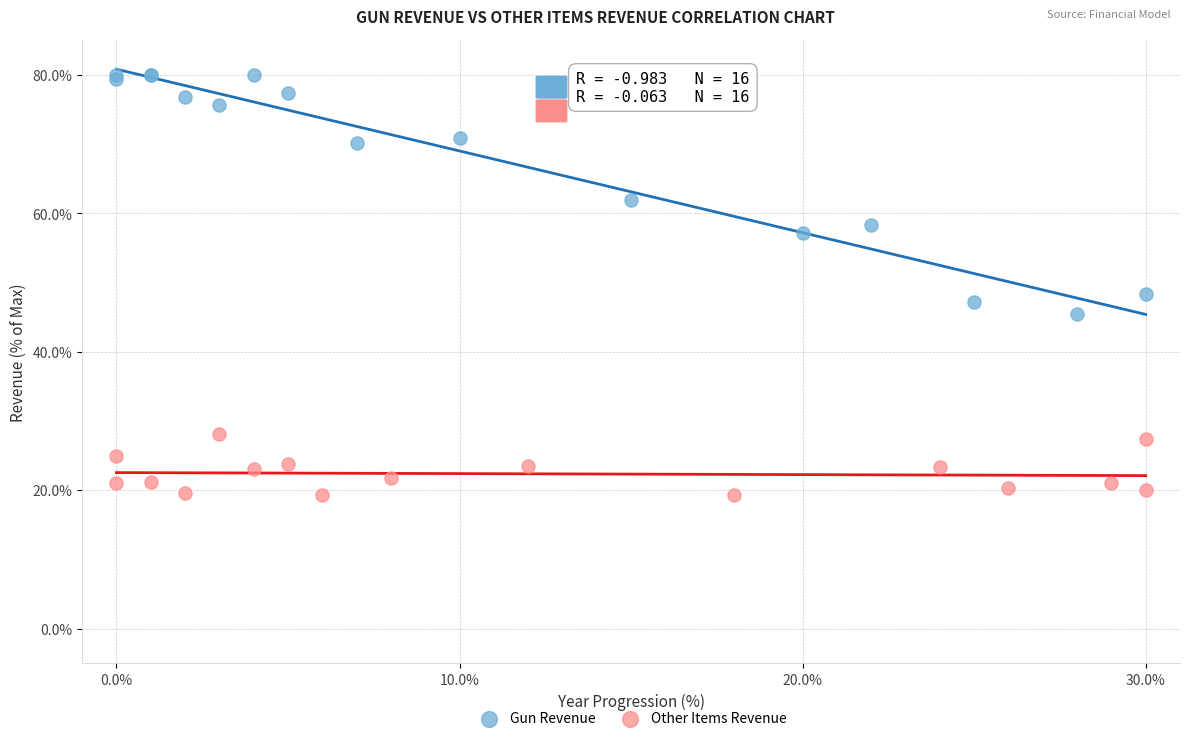

Which series has the largest Y range (max minus min)?

Gun Revenue